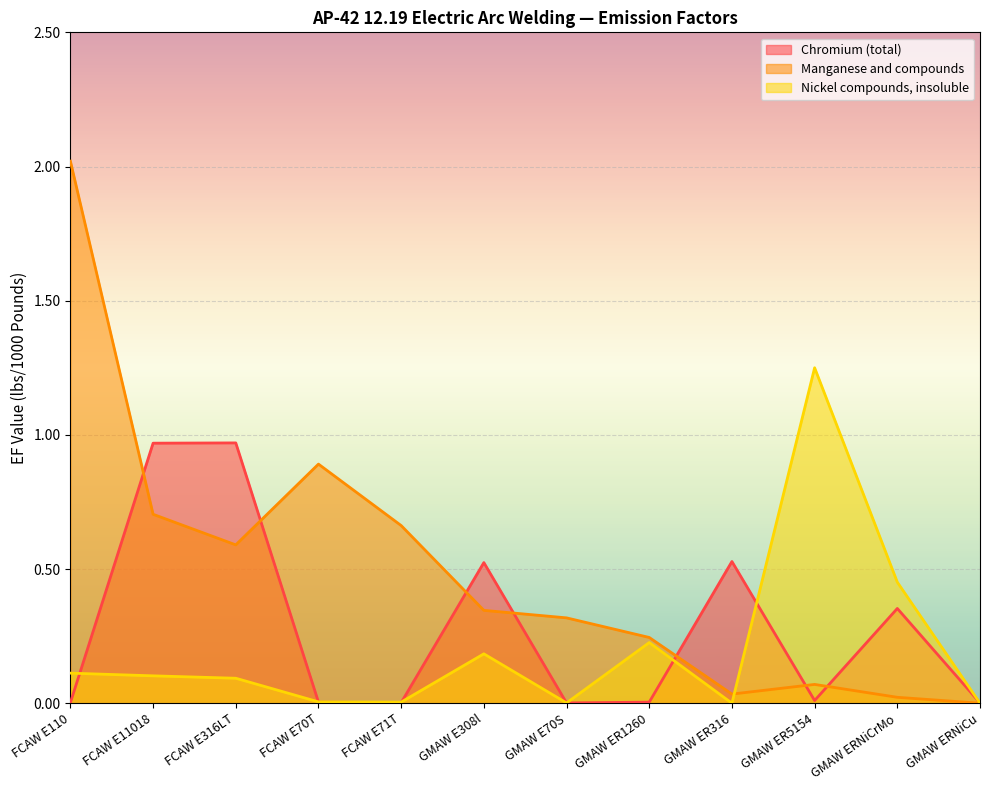

At which category does Manganese and compounds reach its first local valley?

FCAW E316LT